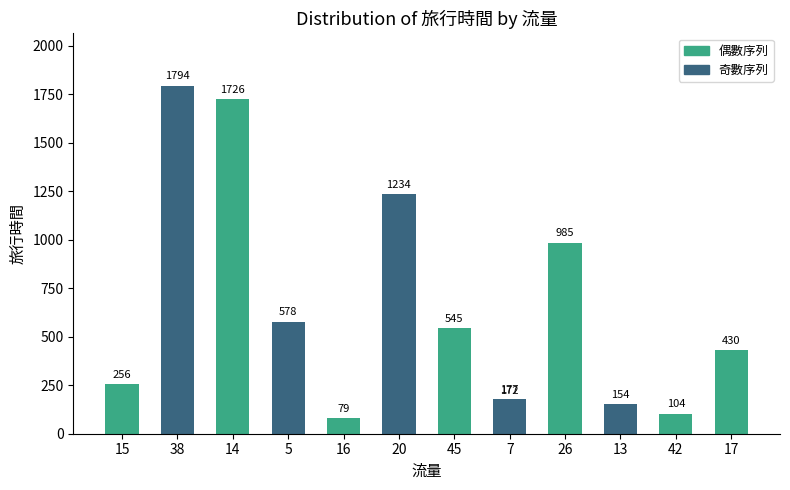

Reading left to right, what are all the values shown in this chart?

256	1794	1726	578	79	1234	545	172	985	154	104	177	430